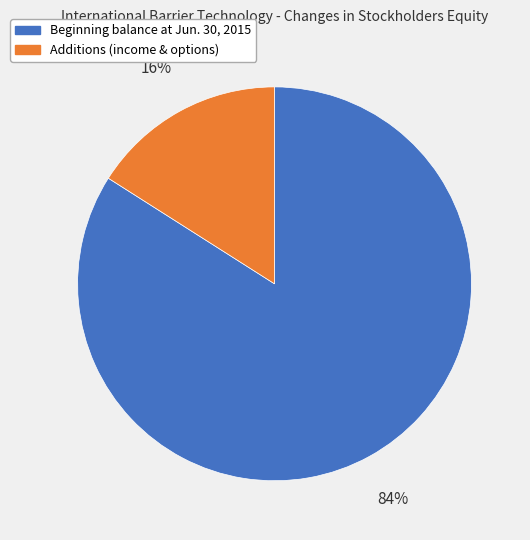

How many slices are in this pie chart?

2